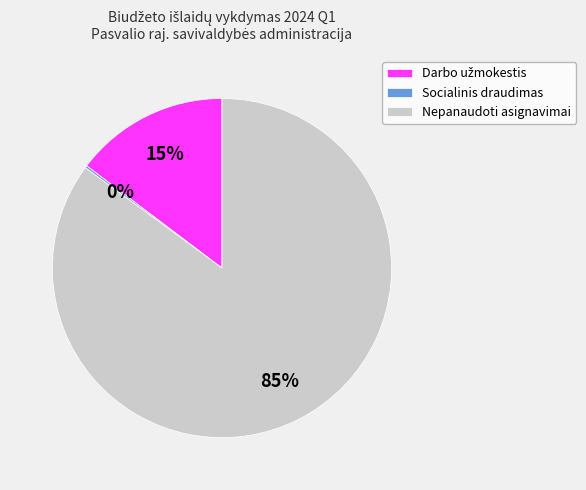

To the nearest percent, what is the average slice percentage?

33%